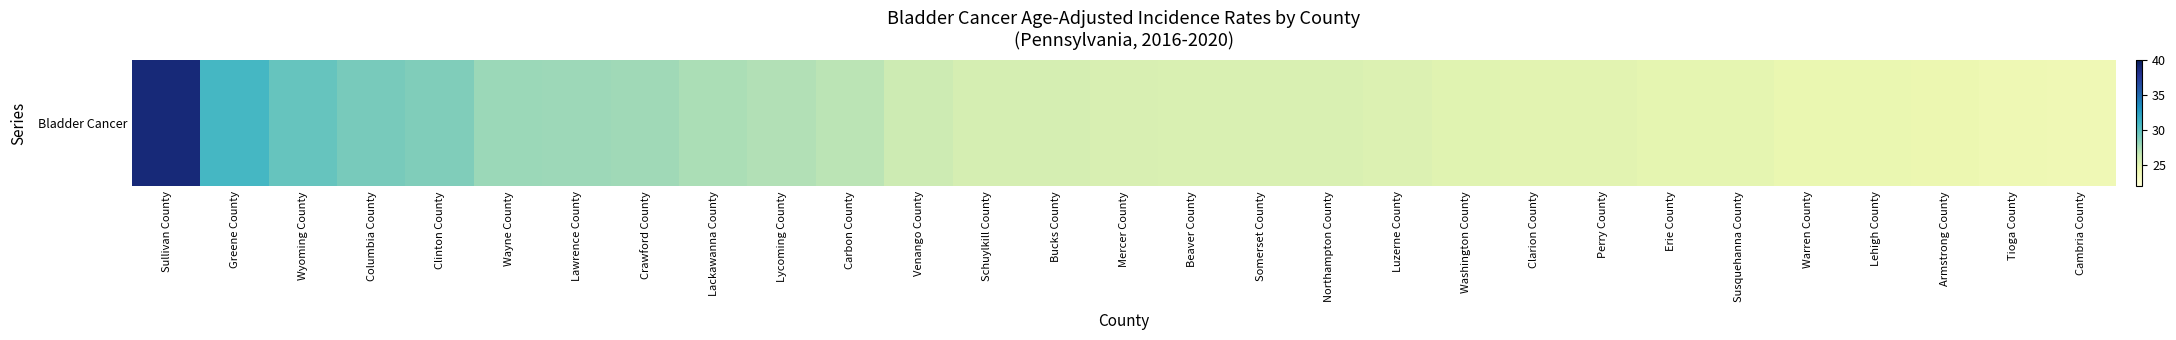

At which label does the data first exceed 25?

Sullivan County